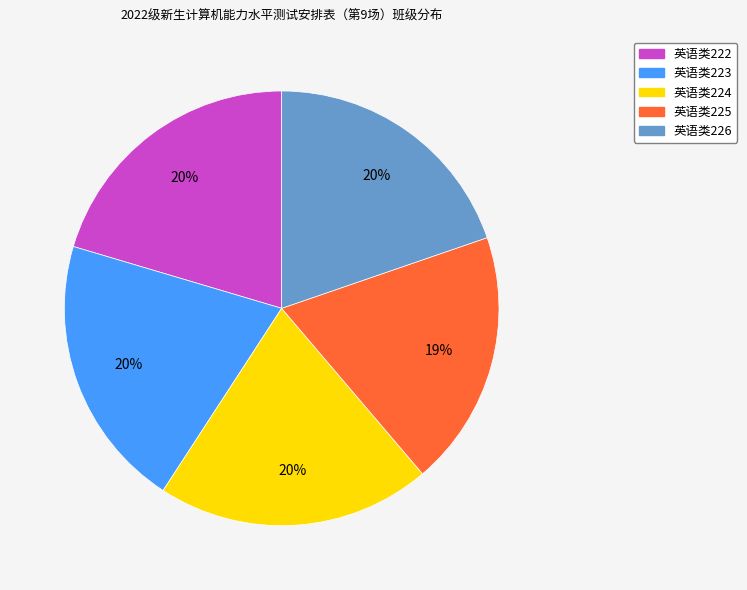

To the nearest percent, what is the average slice percentage?

20%